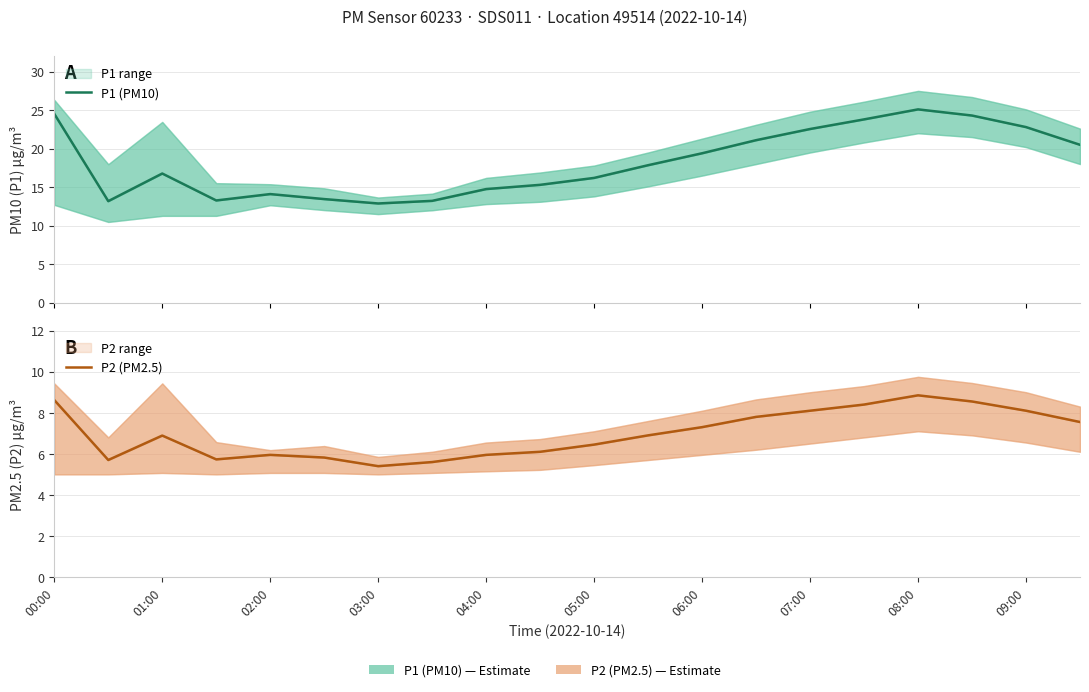

Read the P1 (PM10) value at 07:00.

22.6